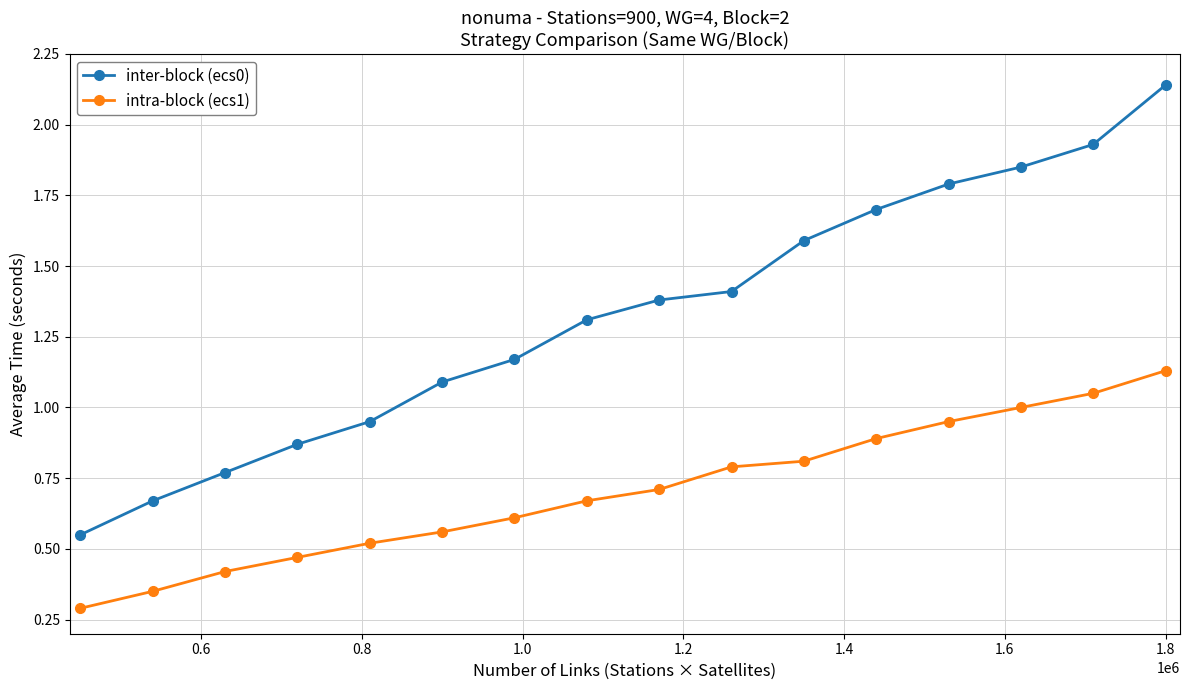

How many data points does each series have?

16